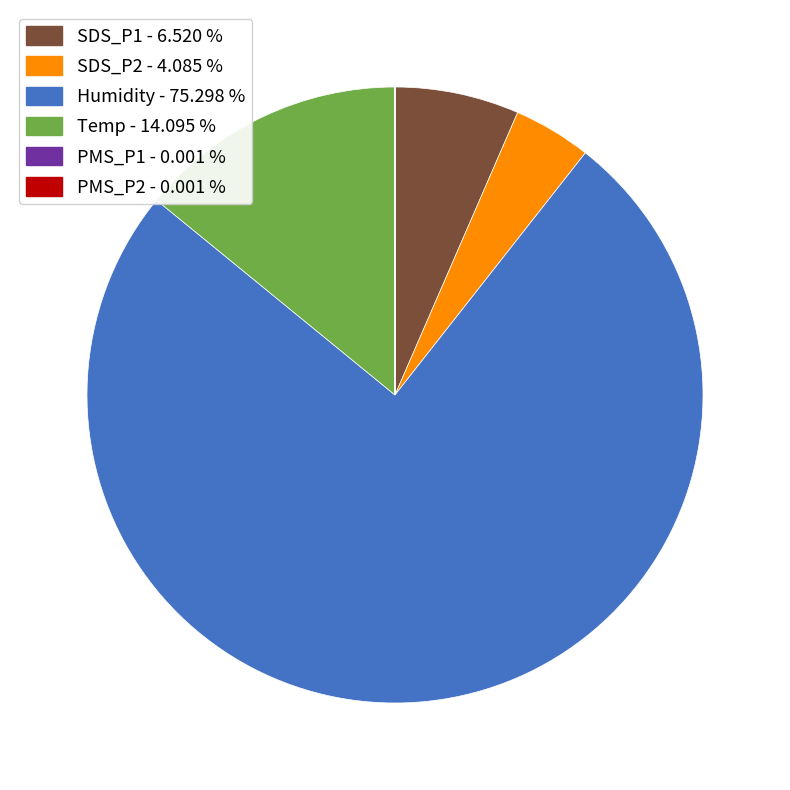

Is there any slice that represents more than half of the pie?

Yes